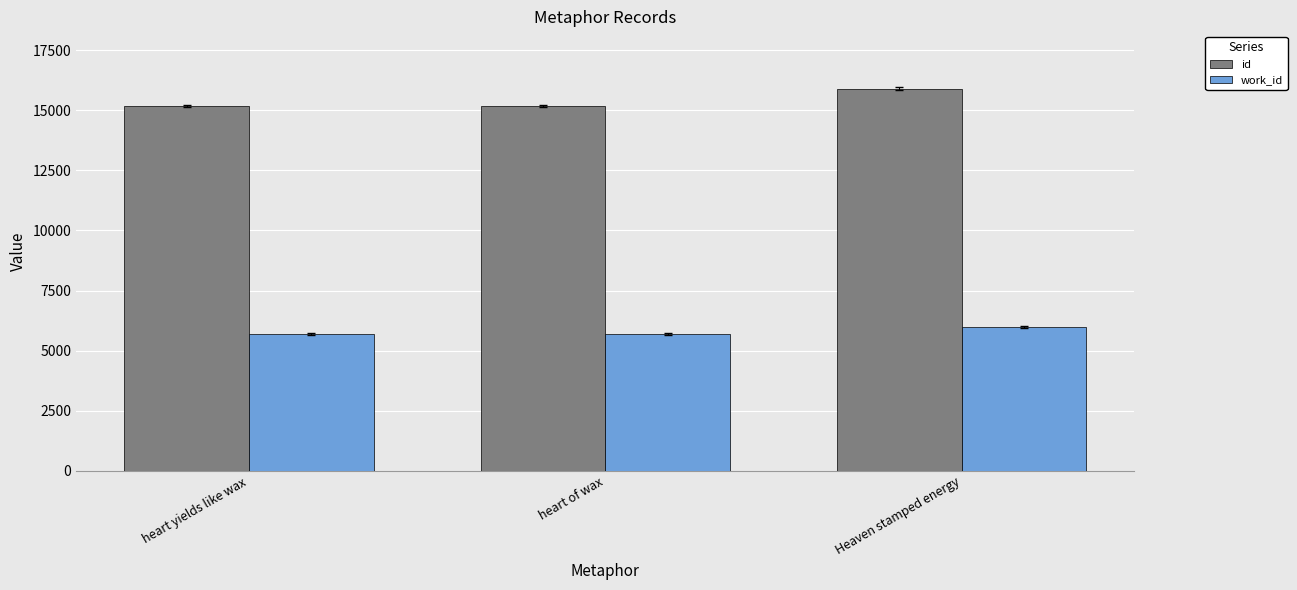

What is the approximate value of id at heart of wax?

15182